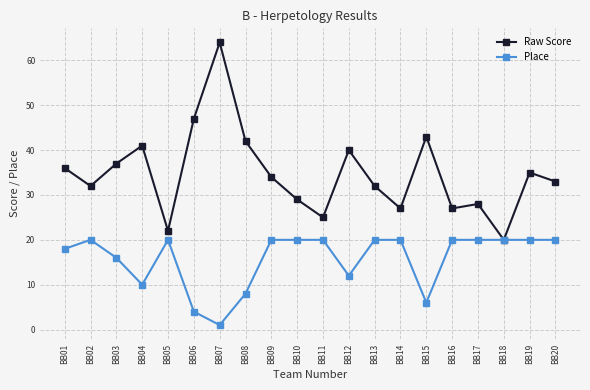

At which label is Raw Score closest to 42?

BB08